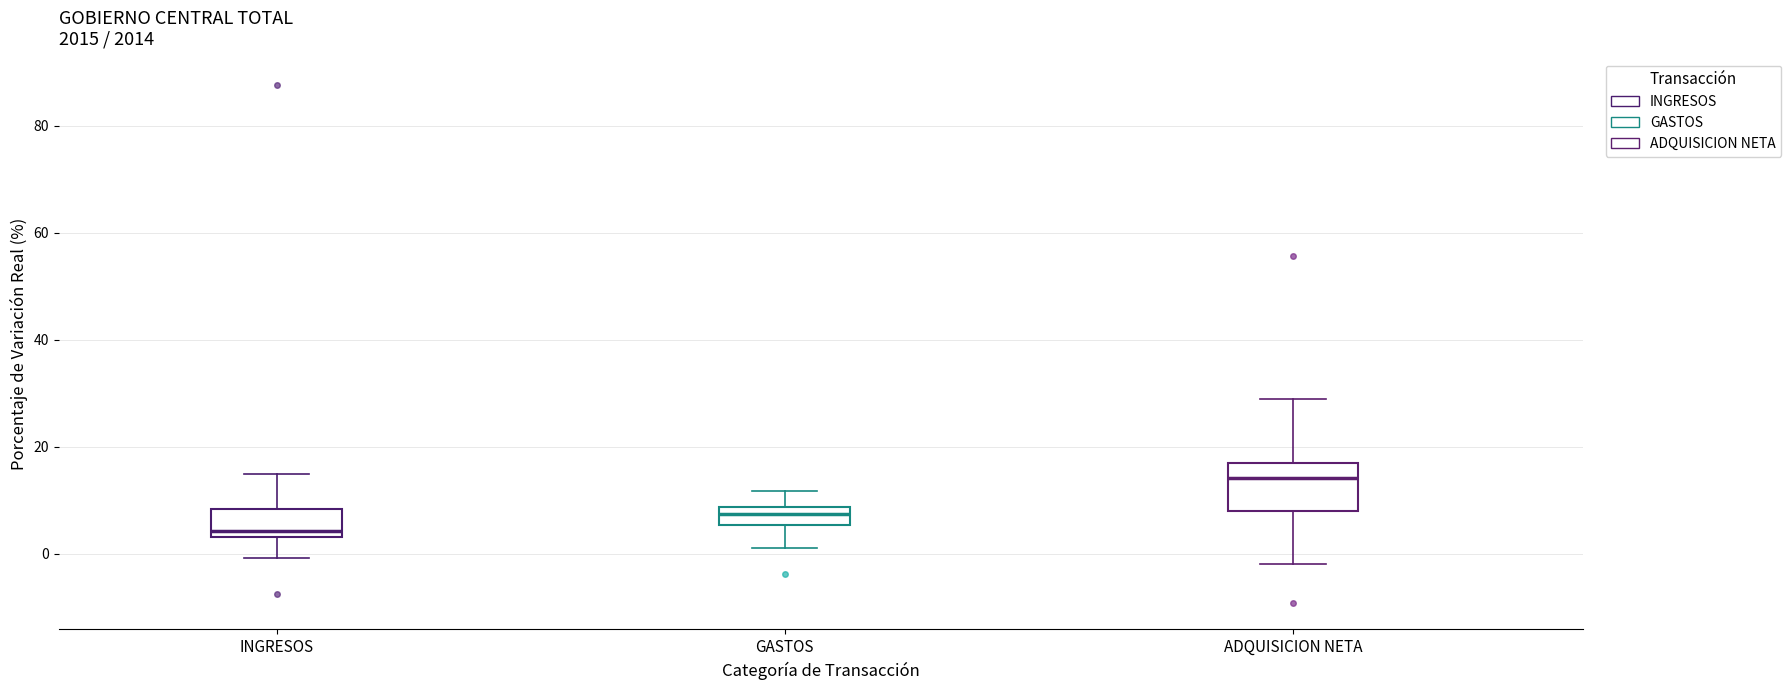

Comparing the boxes themselves (not the whiskers), which one is the tallest?

ADQUISICION NETA